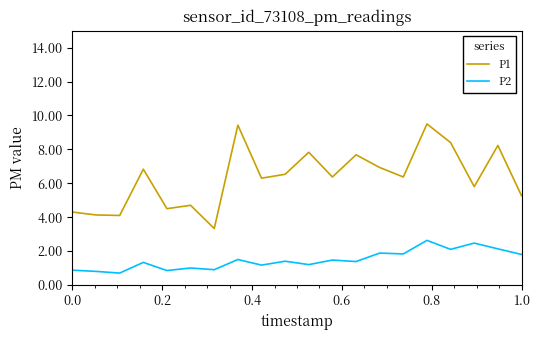

What is the smallest value displayed?

0.7